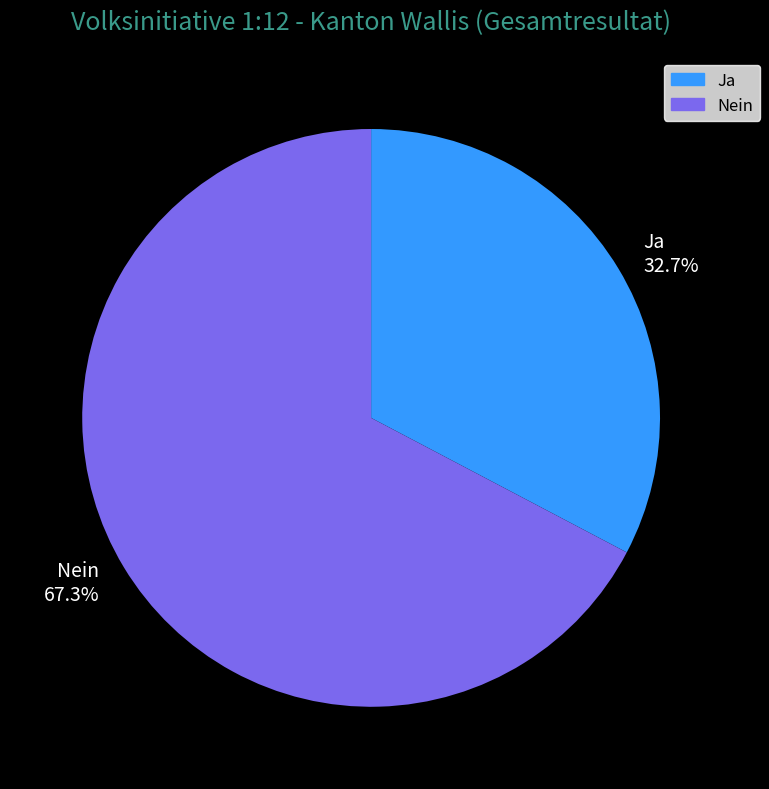

What is the majority slice?

Nein